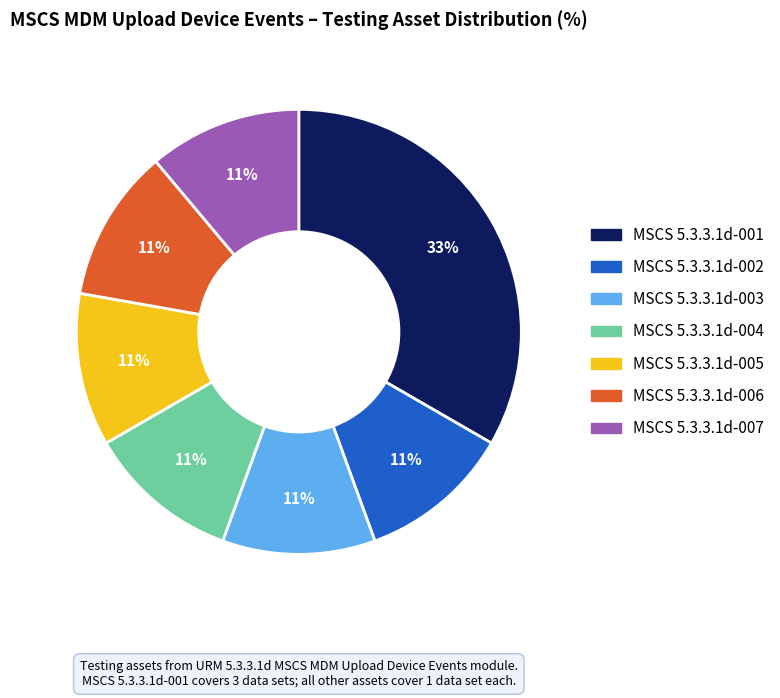

True or false: MSCS 5.3.3.1d-003 accounts for 6% of the total.

False